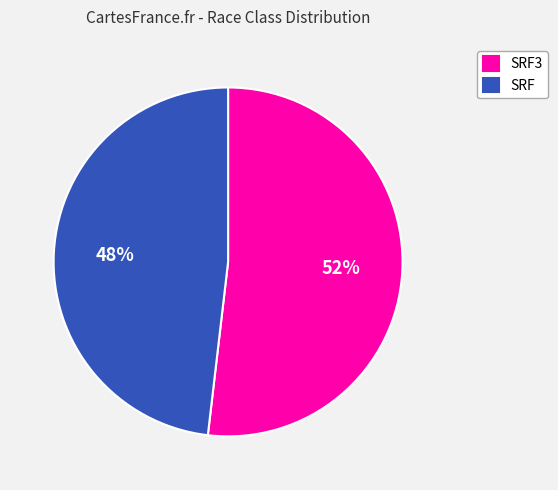

What is the ratio of the value at SRF3 to the value at SRF?

1.1